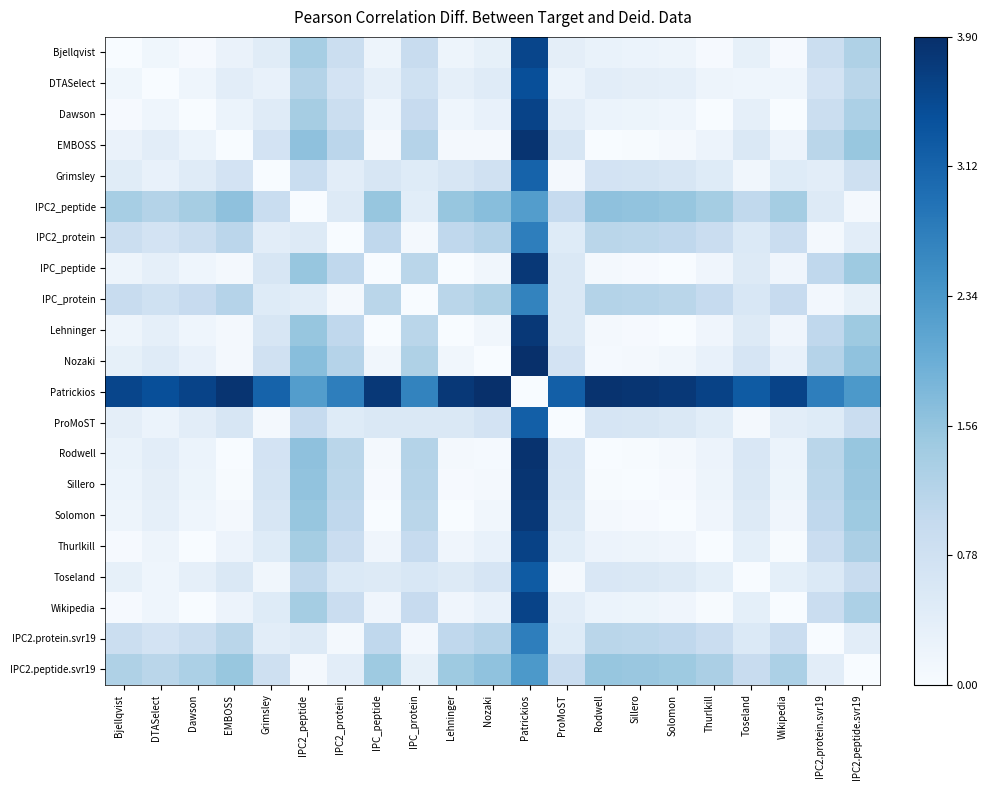

At which category does the chart reach its peak across all series?

Patrickios